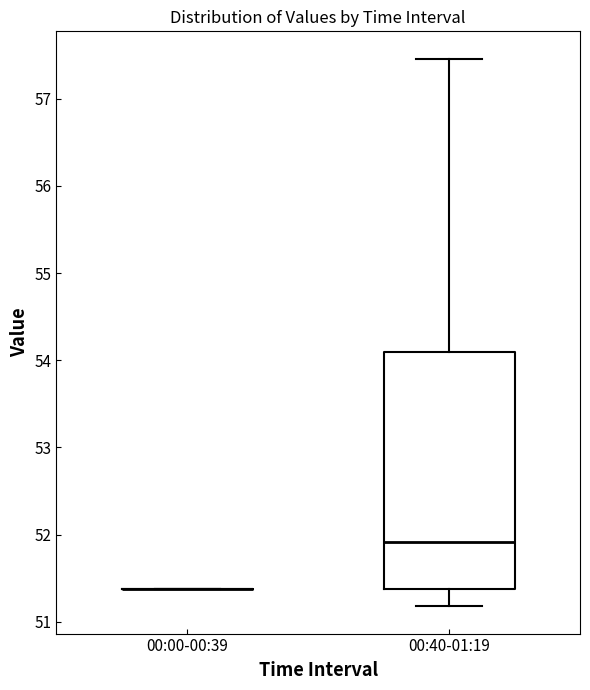

Where is the lower edge of the box for 00:40-01:19 on the y-axis? The values are not printed on the chart, so give them approximately, as read against the axis.

51.4